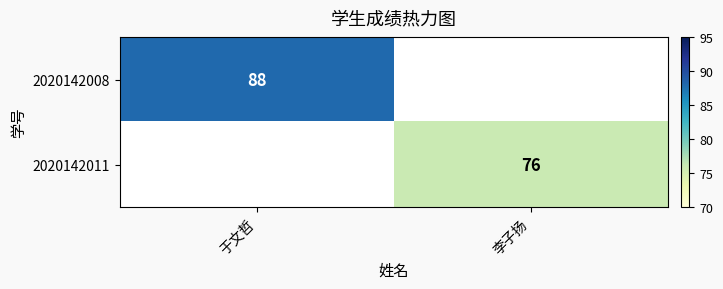

True or false: 2020142011 has a value of 76 at 李子扬.

True